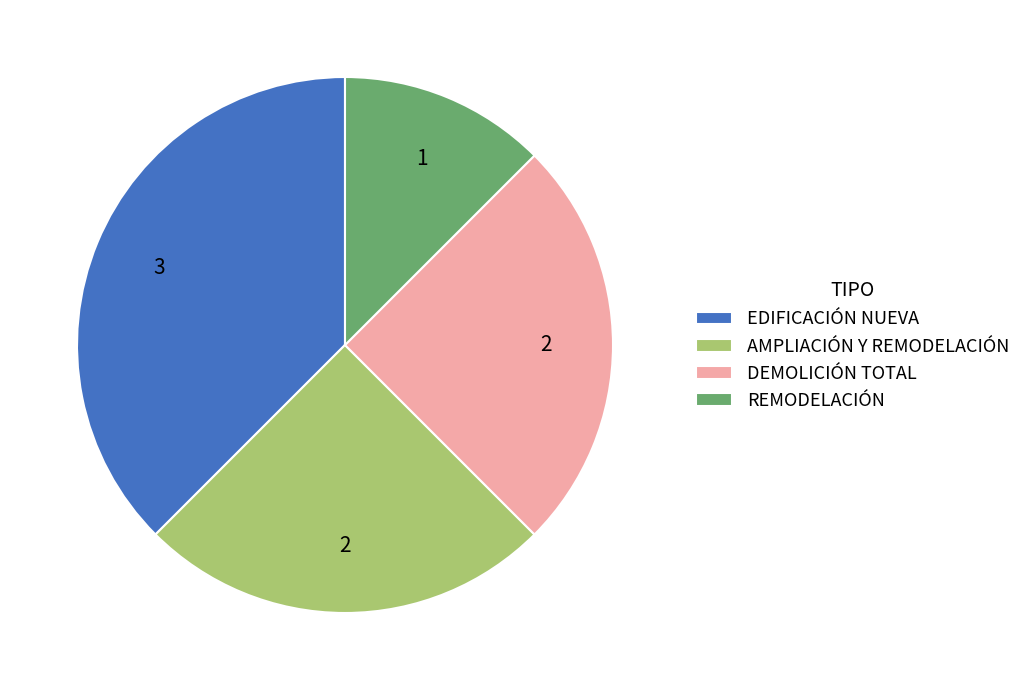

Is the sum of EDIFICACIÓN NUEVA and DEMOLICIÓN TOTAL greater than half?

Yes